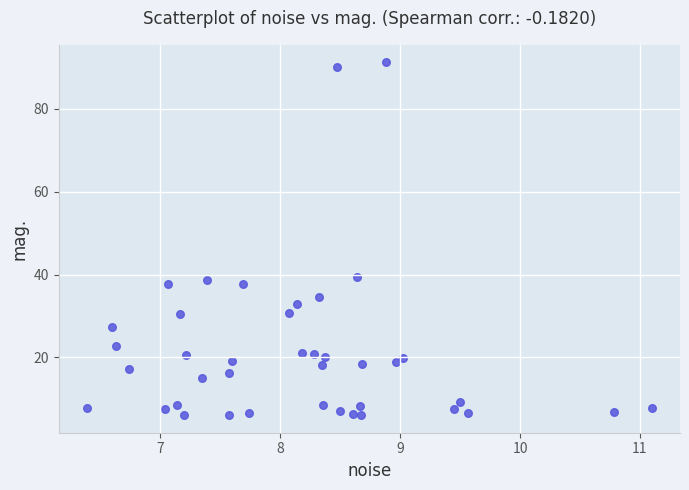

What is the range of Y values (max minus min)?

85.1